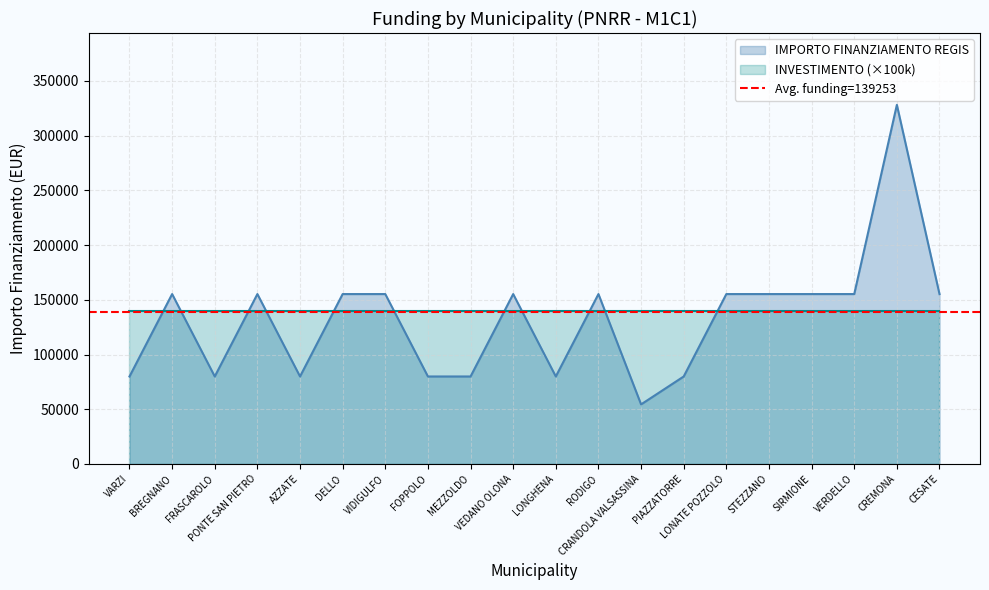

Where is the data nearest to the value 191286?

BREGNANO